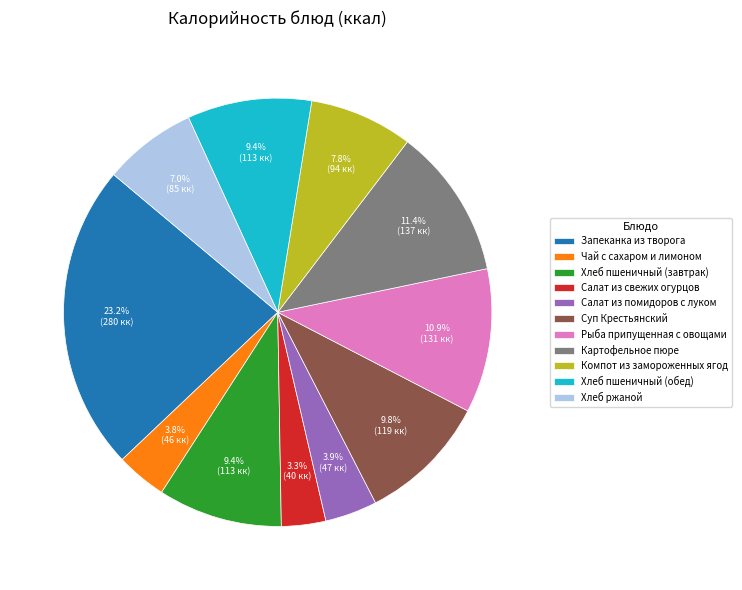

Which category has the biggest portion of the pie?

Запеканка из творога